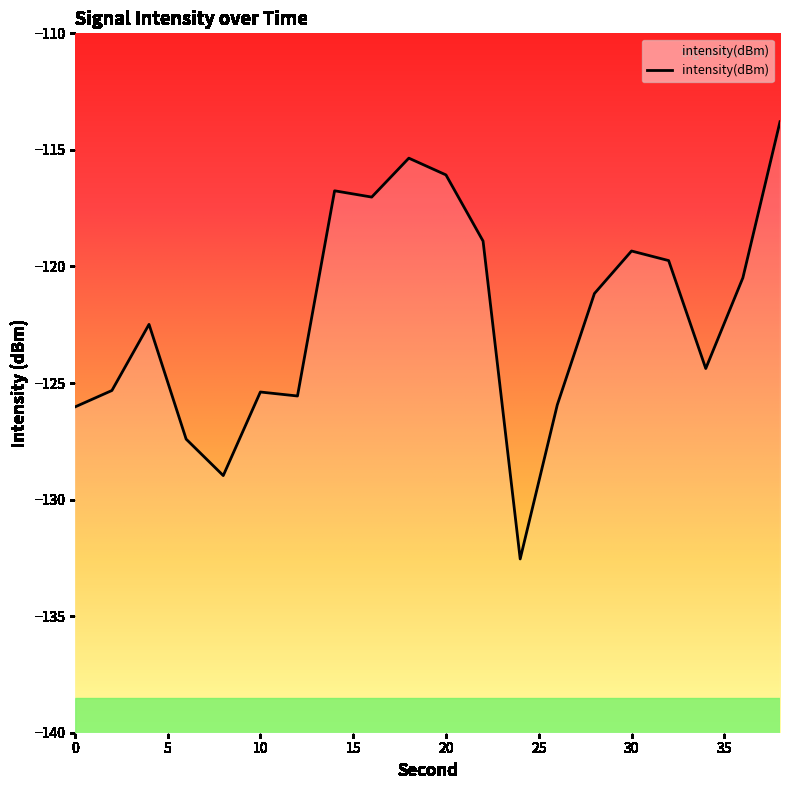

At which label is the value closest to -123?

4